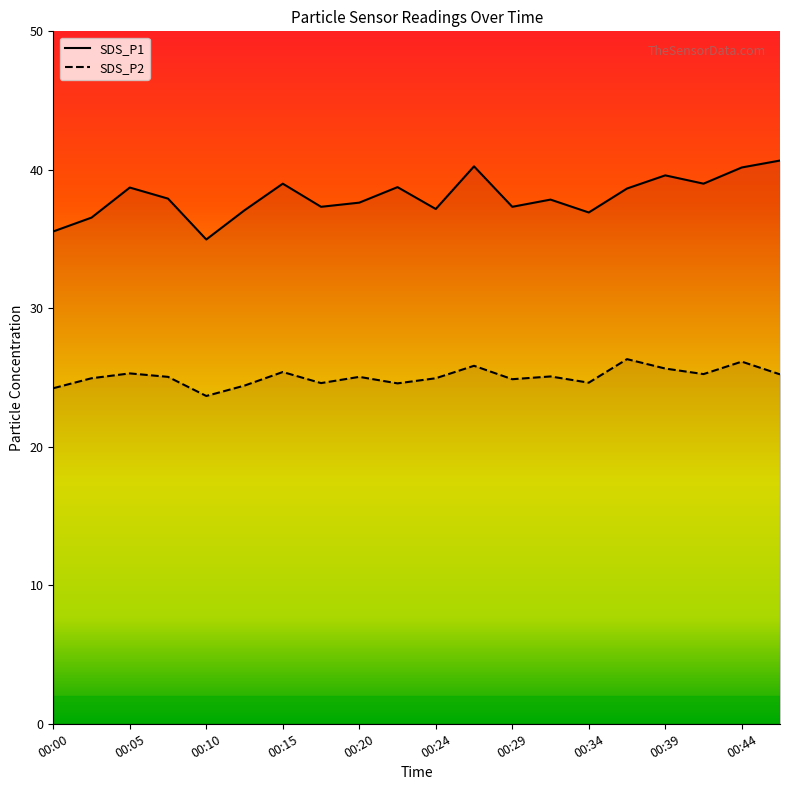

Reading left to right, transcribe all the data shown in this chart.

SDS_P1: 35.5	36.5	38.7	37.9	35.0	37.1	39.0	37.3	37.6	38.8	37.2	40.2	37.3	37.9	36.9	38.6	39.6	39.0	40.2	40.7
SDS_P2: 24.2	24.9	25.3	25.1	23.7	24.4	25.4	24.6	25.1	24.6	24.9	25.9	24.9	25.1	24.6	26.3	25.6	25.2	26.1	25.2